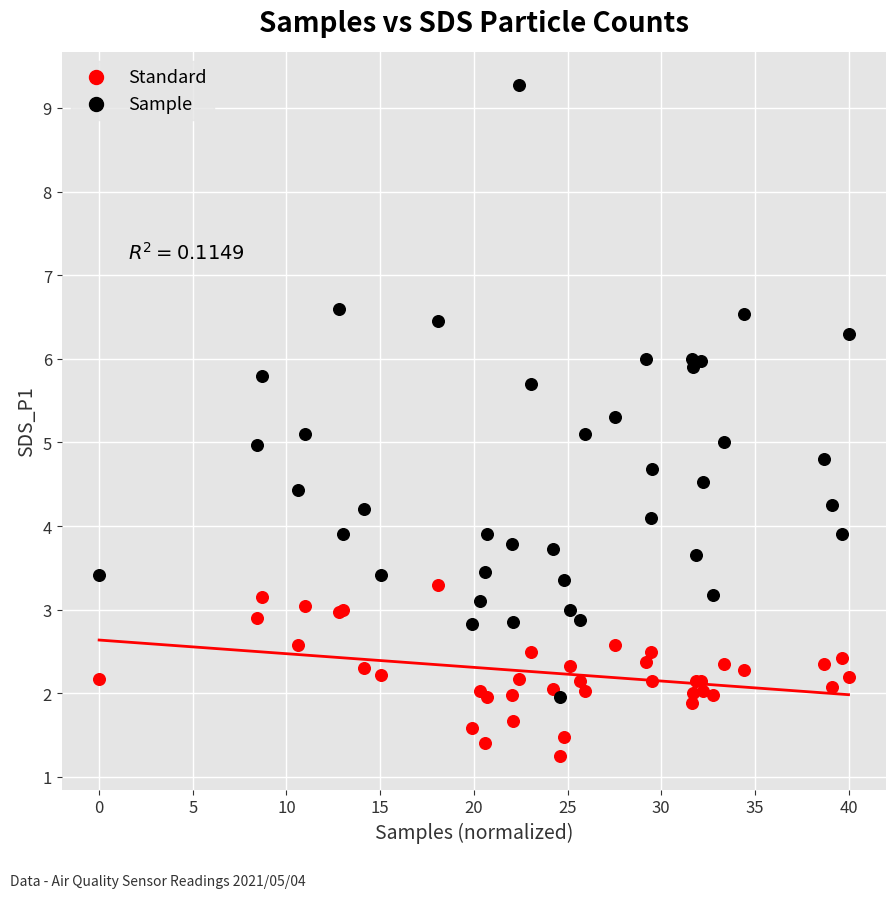

What is the X range (max minus min) for the scatter plot?

40.0